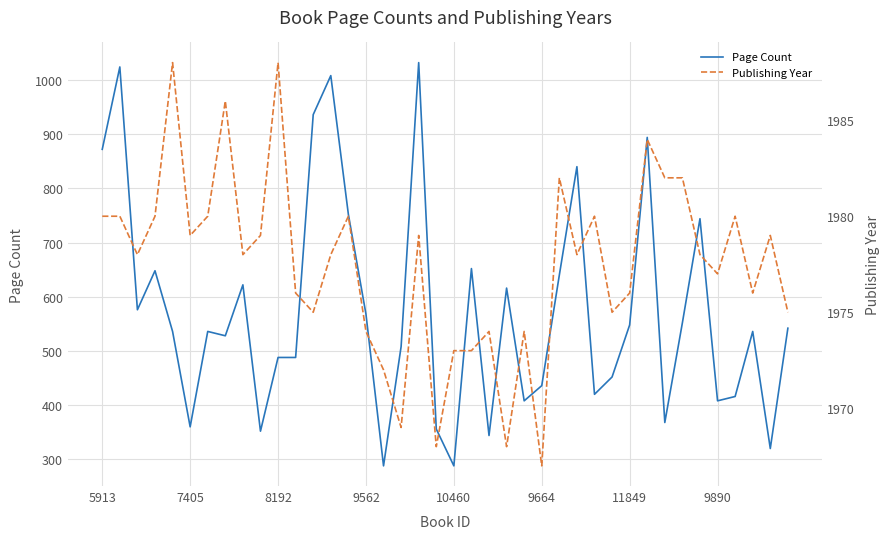

What is the value of the Publishing Year point at the 38th from the left?

1976